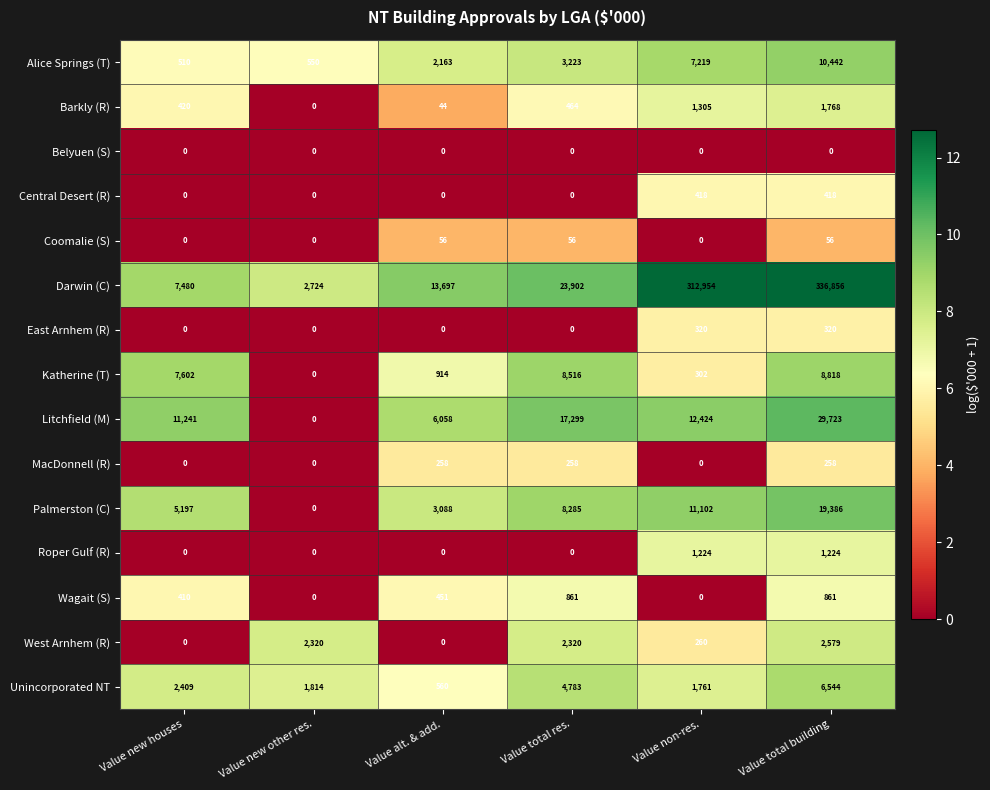

True or false: Palmerston (C) has a value of 8285 at Value total res..

True